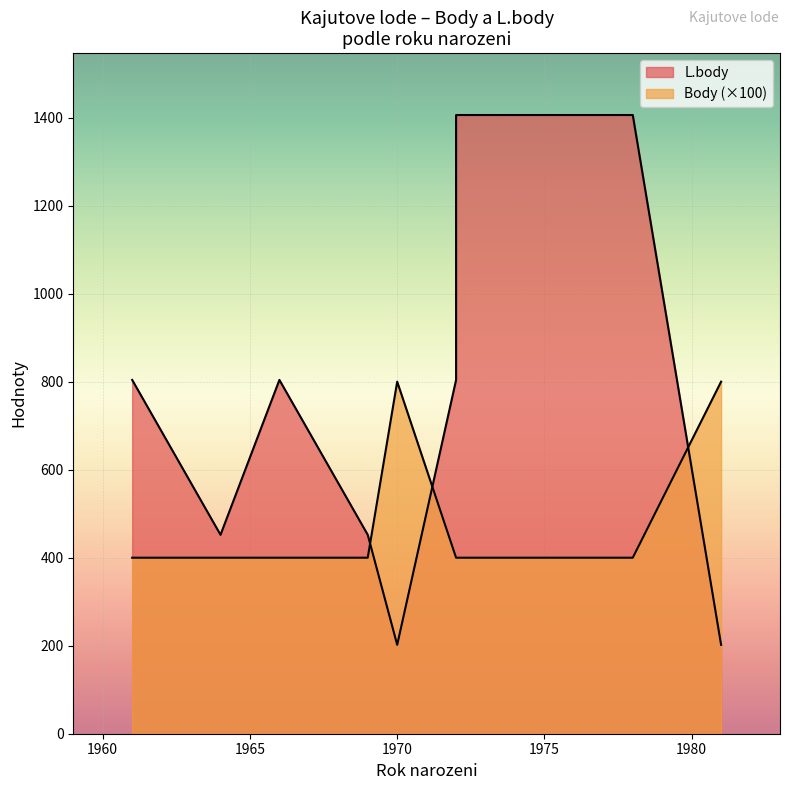

Rank the categories by Body value from lowest to highest.

1978, 1972, 1972, 1966, 1961, 1969, 1964, 1970, 1981